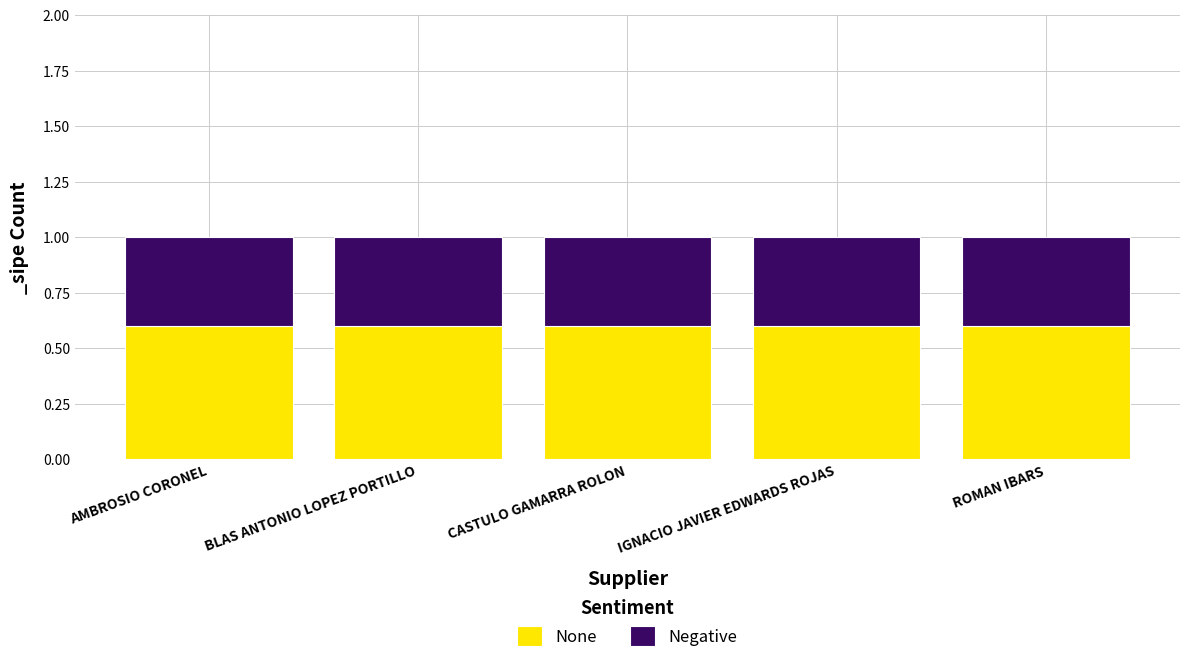

The None series shows 0.6 at IGNACIO JAVIER EDWARDS ROJAS. True or false?

True